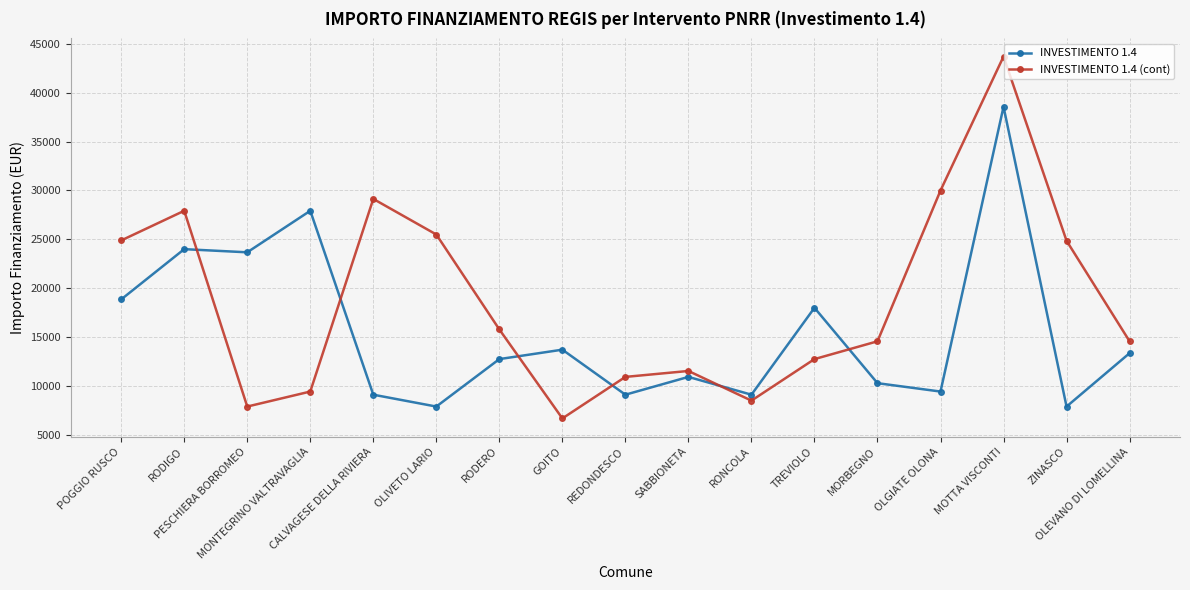

List the series in order of their peak value, lowest first.

INVESTIMENTO 1.4, INVESTIMENTO 1.4 (cont)